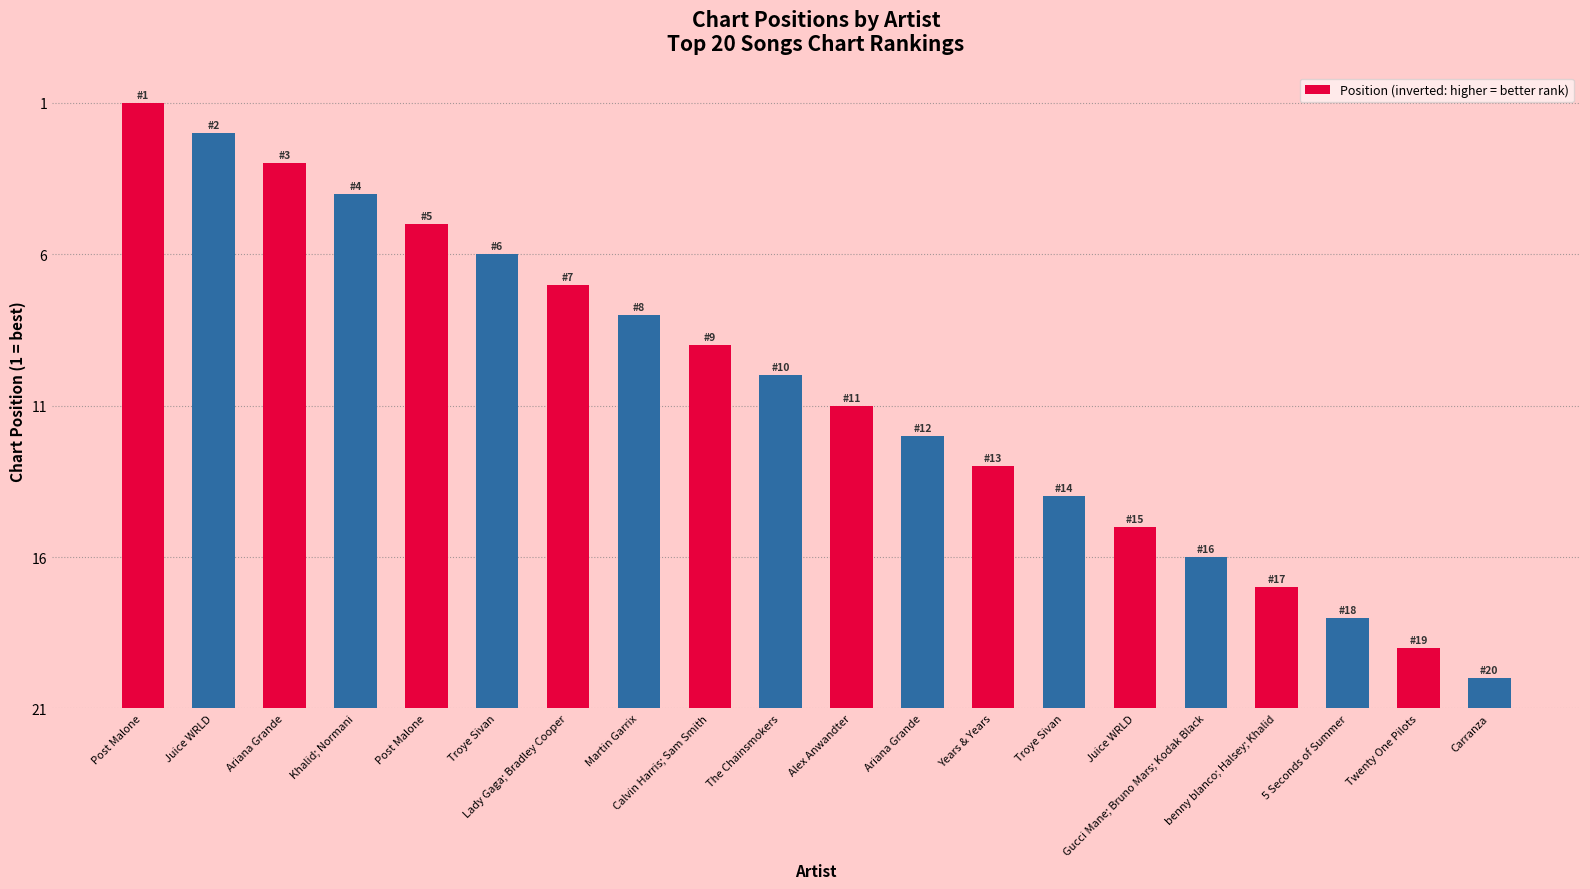

At which category does the chart reach its peak across all series?

Post Malone